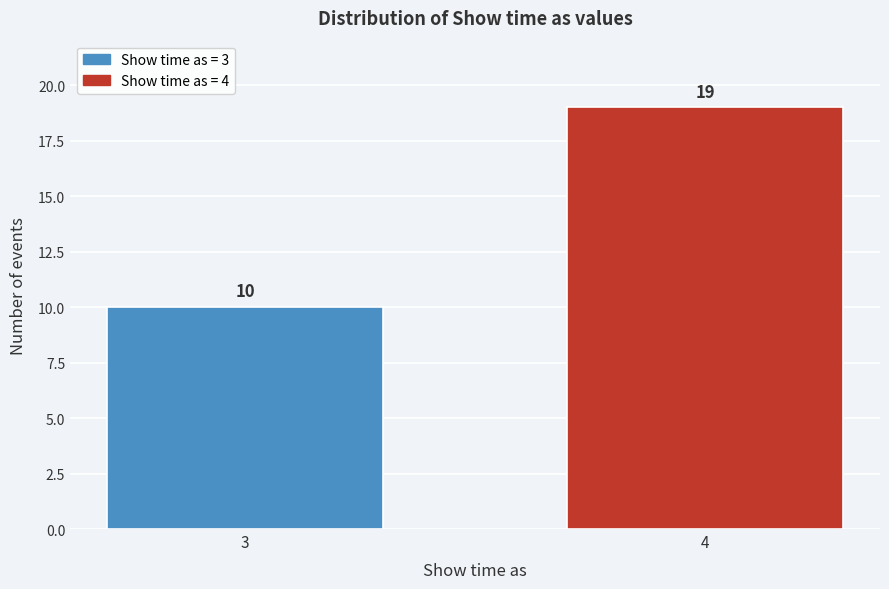

Reading left to right, list all the values displayed in this chart.

3=10	4=19